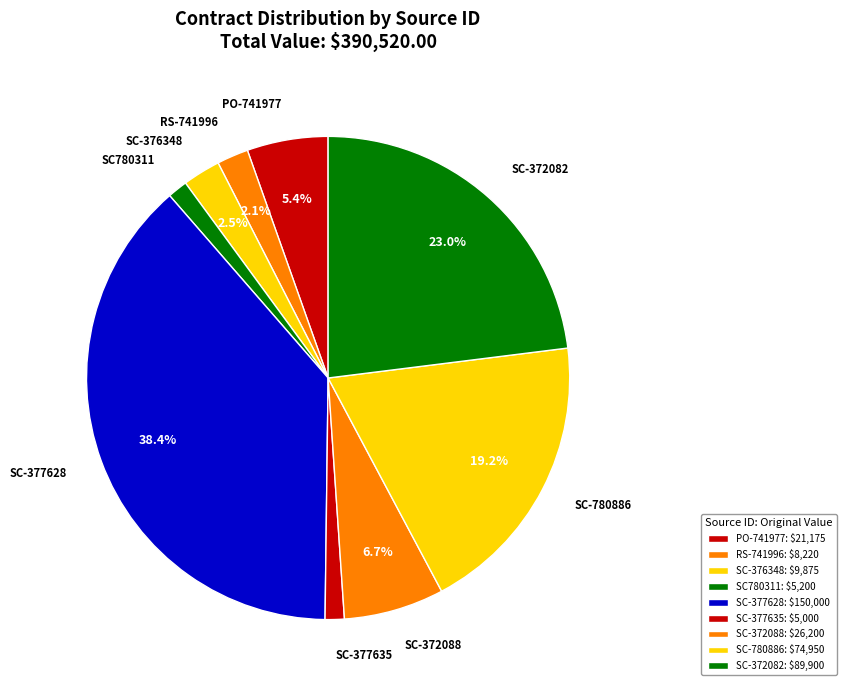

To the nearest percent, what percentage of the pie is RS-741996?

2%